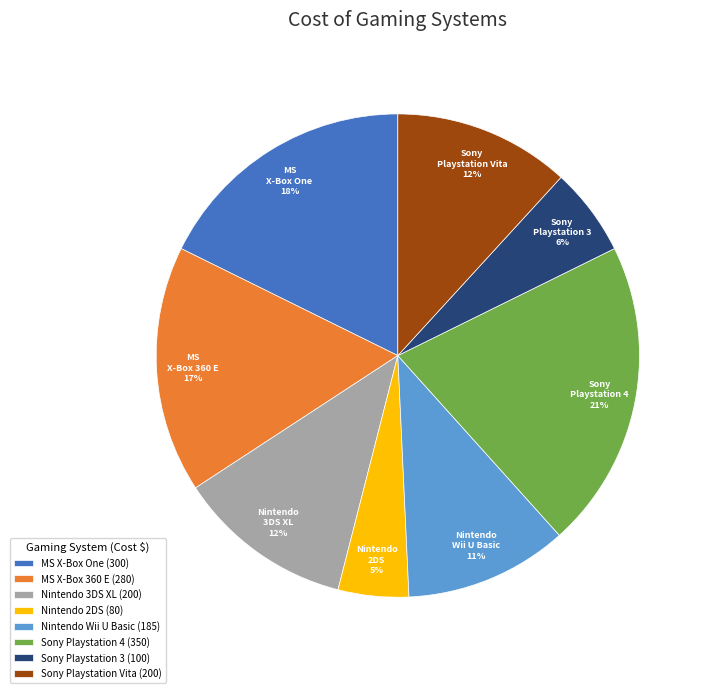

Does any single category account for the majority?

No